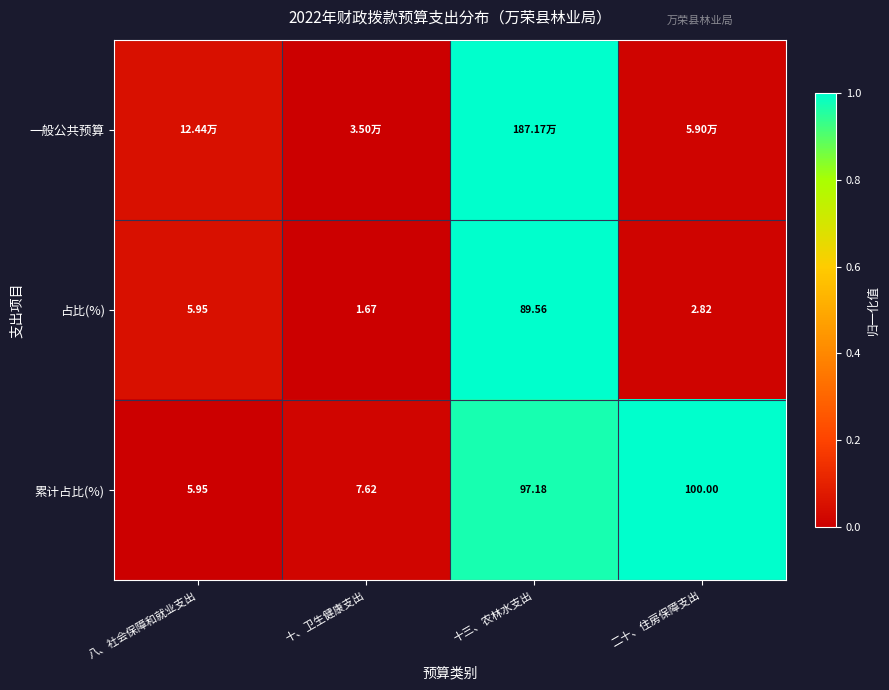

Is the value of 累计占比(%) at 二十、住房保障支出 greater than the value of 占比(%) at 十、卫生健康支出?

Yes